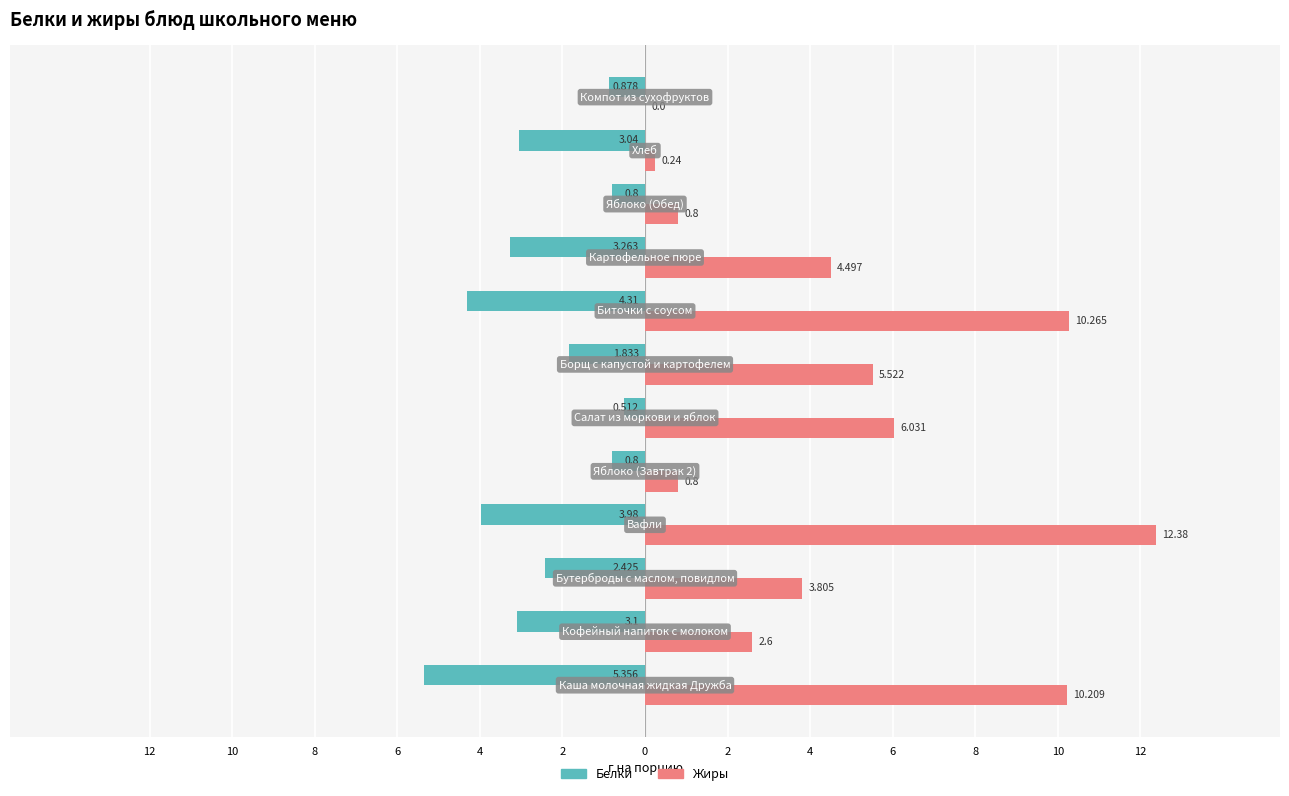

What is the maximum value for Жиры?

12.4